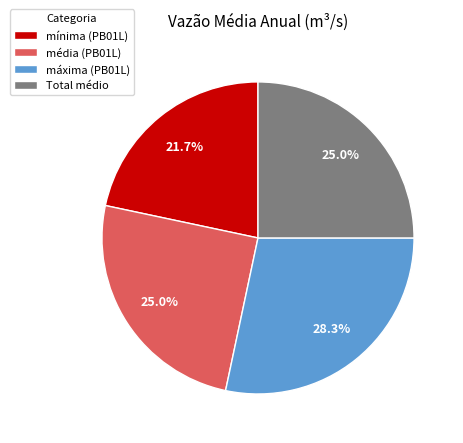

Is there any slice that represents more than half of the pie?

No